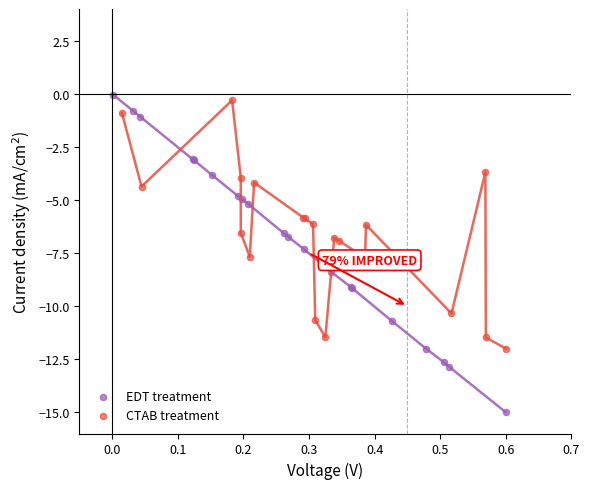

Which series has the largest Y range (max minus min)?

EDT treatment